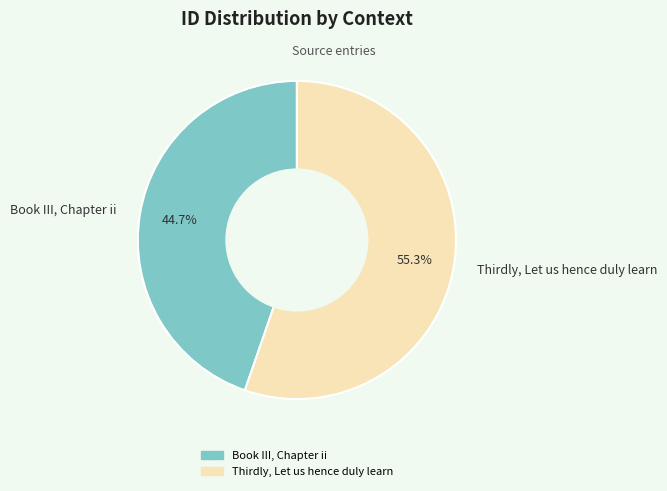

How many slices are in this pie chart?

2